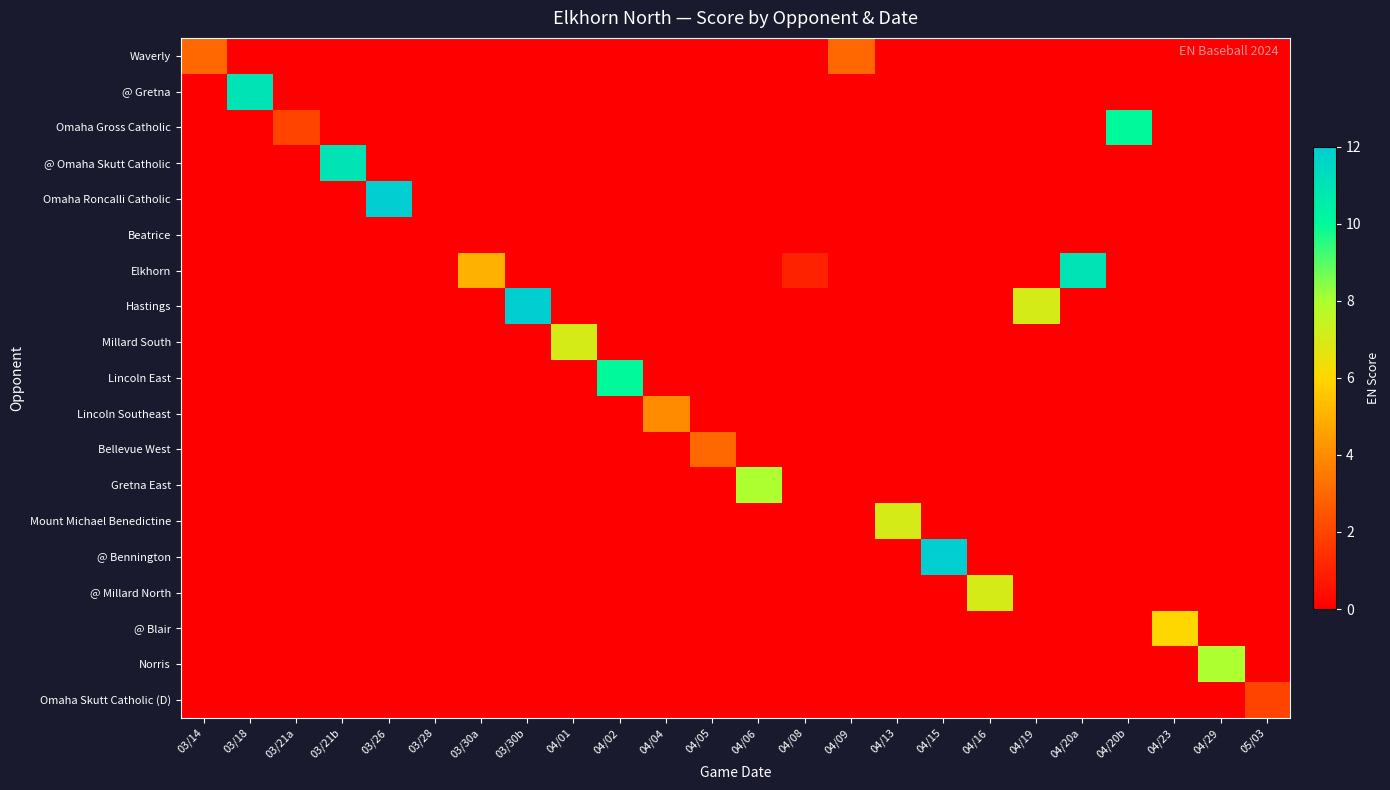

Reading right to left, list all the values displayed in this chart.

Waverly: 05/03=0	04/29=0	04/23=0	04/20b=0	04/20a=0	04/19=0	04/16=0	04/15=0	04/13=0	04/09=3	04/08=0	04/06=0	04/05=0	04/04=0	04/02=0	04/01=0	03/30b=0	03/30a=0	03/28=0	03/26=0	03/21b=0	03/21a=0	03/18=0	03/14=3
@ Gretna: 05/03=0	04/29=0	04/23=0	04/20b=0	04/20a=0	04/19=0	04/16=0	04/15=0	04/13=0	04/09=0	04/08=0	04/06=0	04/05=0	04/04=0	04/02=0	04/01=0	03/30b=0	03/30a=0	03/28=0	03/26=0	03/21b=0	03/21a=0	03/18=11	03/14=0
Omaha Gross Catholic: 05/03=0	04/29=0	04/23=0	04/20b=10	04/20a=0	04/19=0	04/16=0	04/15=0	04/13=0	04/09=0	04/08=0	04/06=0	04/05=0	04/04=0	04/02=0	04/01=0	03/30b=0	03/30a=0	03/28=0	03/26=0	03/21b=0	03/21a=2	03/18=0	03/14=0
@ Omaha Skutt Catholic: 05/03=0	04/29=0	04/23=0	04/20b=0	04/20a=0	04/19=0	04/16=0	04/15=0	04/13=0	04/09=0	04/08=0	04/06=0	04/05=0	04/04=0	04/02=0	04/01=0	03/30b=0	03/30a=0	03/28=0	03/26=0	03/21b=11	03/21a=0	03/18=0	03/14=0
Omaha Roncalli Catholic: 05/03=0	04/29=0	04/23=0	04/20b=0	04/20a=0	04/19=0	04/16=0	04/15=0	04/13=0	04/09=0	04/08=0	04/06=0	04/05=0	04/04=0	04/02=0	04/01=0	03/30b=0	03/30a=0	03/28=0	03/26=12	03/21b=0	03/21a=0	03/18=0	03/14=0
Beatrice: 05/03=0	04/29=0	04/23=0	04/20b=0	04/20a=0	04/19=0	04/16=0	04/15=0	04/13=0	04/09=0	04/08=0	04/06=0	04/05=0	04/04=0	04/02=0	04/01=0	03/30b=0	03/30a=0	03/28=0	03/26=0	03/21b=0	03/21a=0	03/18=0	03/14=0
Elkhorn: 05/03=0	04/29=0	04/23=0	04/20b=0	04/20a=11	04/19=0	04/16=0	04/15=0	04/13=0	04/09=0	04/08=1	04/06=0	04/05=0	04/04=0	04/02=0	04/01=0	03/30b=0	03/30a=5	03/28=0	03/26=0	03/21b=0	03/21a=0	03/18=0	03/14=0
Hastings: 05/03=0	04/29=0	04/23=0	04/20b=0	04/20a=0	04/19=7	04/16=0	04/15=0	04/13=0	04/09=0	04/08=0	04/06=0	04/05=0	04/04=0	04/02=0	04/01=0	03/30b=12	03/30a=0	03/28=0	03/26=0	03/21b=0	03/21a=0	03/18=0	03/14=0
Millard South: 05/03=0	04/29=0	04/23=0	04/20b=0	04/20a=0	04/19=0	04/16=0	04/15=0	04/13=0	04/09=0	04/08=0	04/06=0	04/05=0	04/04=0	04/02=0	04/01=7	03/30b=0	03/30a=0	03/28=0	03/26=0	03/21b=0	03/21a=0	03/18=0	03/14=0
Lincoln East: 05/03=0	04/29=0	04/23=0	04/20b=0	04/20a=0	04/19=0	04/16=0	04/15=0	04/13=0	04/09=0	04/08=0	04/06=0	04/05=0	04/04=0	04/02=10	04/01=0	03/30b=0	03/30a=0	03/28=0	03/26=0	03/21b=0	03/21a=0	03/18=0	03/14=0
Lincoln Southeast: 05/03=0	04/29=0	04/23=0	04/20b=0	04/20a=0	04/19=0	04/16=0	04/15=0	04/13=0	04/09=0	04/08=0	04/06=0	04/05=0	04/04=4	04/02=0	04/01=0	03/30b=0	03/30a=0	03/28=0	03/26=0	03/21b=0	03/21a=0	03/18=0	03/14=0
Bellevue West: 05/03=0	04/29=0	04/23=0	04/20b=0	04/20a=0	04/19=0	04/16=0	04/15=0	04/13=0	04/09=0	04/08=0	04/06=0	04/05=3	04/04=0	04/02=0	04/01=0	03/30b=0	03/30a=0	03/28=0	03/26=0	03/21b=0	03/21a=0	03/18=0	03/14=0
Gretna East: 05/03=0	04/29=0	04/23=0	04/20b=0	04/20a=0	04/19=0	04/16=0	04/15=0	04/13=0	04/09=0	04/08=0	04/06=8	04/05=0	04/04=0	04/02=0	04/01=0	03/30b=0	03/30a=0	03/28=0	03/26=0	03/21b=0	03/21a=0	03/18=0	03/14=0
Mount Michael Benedictine: 05/03=0	04/29=0	04/23=0	04/20b=0	04/20a=0	04/19=0	04/16=0	04/15=0	04/13=7	04/09=0	04/08=0	04/06=0	04/05=0	04/04=0	04/02=0	04/01=0	03/30b=0	03/30a=0	03/28=0	03/26=0	03/21b=0	03/21a=0	03/18=0	03/14=0
@ Bennington: 05/03=0	04/29=0	04/23=0	04/20b=0	04/20a=0	04/19=0	04/16=0	04/15=12	04/13=0	04/09=0	04/08=0	04/06=0	04/05=0	04/04=0	04/02=0	04/01=0	03/30b=0	03/30a=0	03/28=0	03/26=0	03/21b=0	03/21a=0	03/18=0	03/14=0
@ Millard North: 05/03=0	04/29=0	04/23=0	04/20b=0	04/20a=0	04/19=0	04/16=7	04/15=0	04/13=0	04/09=0	04/08=0	04/06=0	04/05=0	04/04=0	04/02=0	04/01=0	03/30b=0	03/30a=0	03/28=0	03/26=0	03/21b=0	03/21a=0	03/18=0	03/14=0
@ Blair: 05/03=0	04/29=0	04/23=6	04/20b=0	04/20a=0	04/19=0	04/16=0	04/15=0	04/13=0	04/09=0	04/08=0	04/06=0	04/05=0	04/04=0	04/02=0	04/01=0	03/30b=0	03/30a=0	03/28=0	03/26=0	03/21b=0	03/21a=0	03/18=0	03/14=0
Norris: 05/03=0	04/29=8	04/23=0	04/20b=0	04/20a=0	04/19=0	04/16=0	04/15=0	04/13=0	04/09=0	04/08=0	04/06=0	04/05=0	04/04=0	04/02=0	04/01=0	03/30b=0	03/30a=0	03/28=0	03/26=0	03/21b=0	03/21a=0	03/18=0	03/14=0
Omaha Skutt Catholic (D): 05/03=2	04/29=0	04/23=0	04/20b=0	04/20a=0	04/19=0	04/16=0	04/15=0	04/13=0	04/09=0	04/08=0	04/06=0	04/05=0	04/04=0	04/02=0	04/01=0	03/30b=0	03/30a=0	03/28=0	03/26=0	03/21b=0	03/21a=0	03/18=0	03/14=0